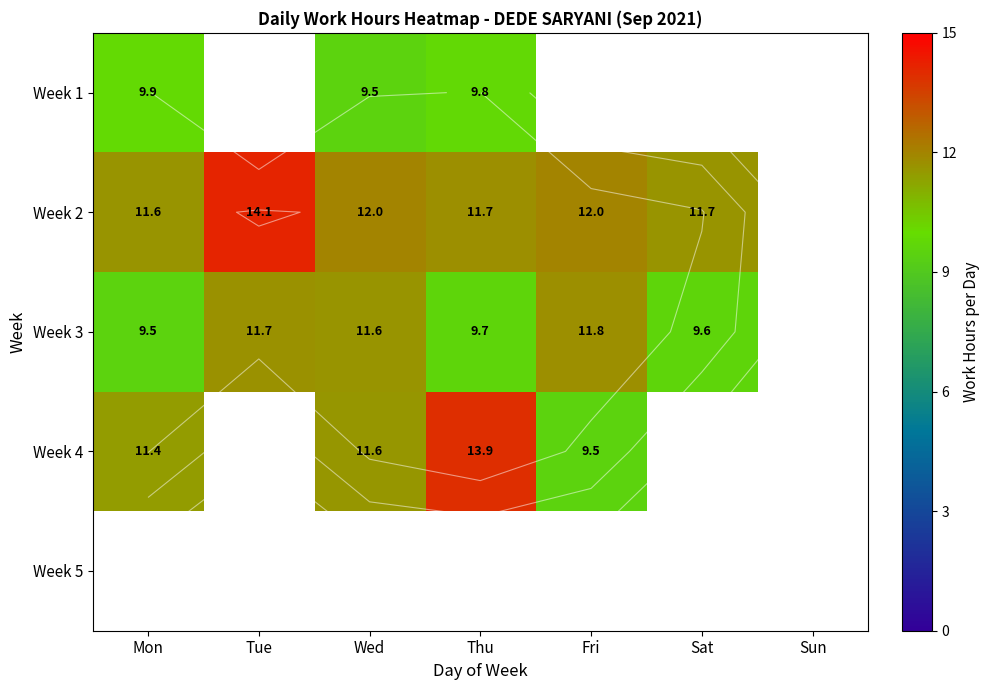

The Week 1 series shows 2.0 at Mon. True or false?

False